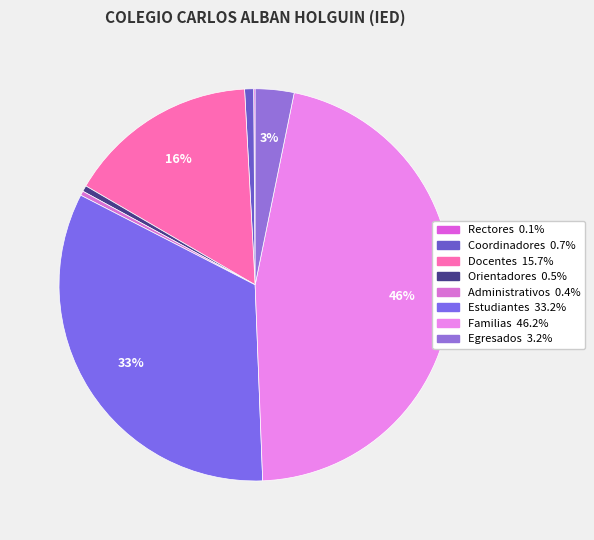

Is the sum of Administrativos and Estudiantes greater than half?

No